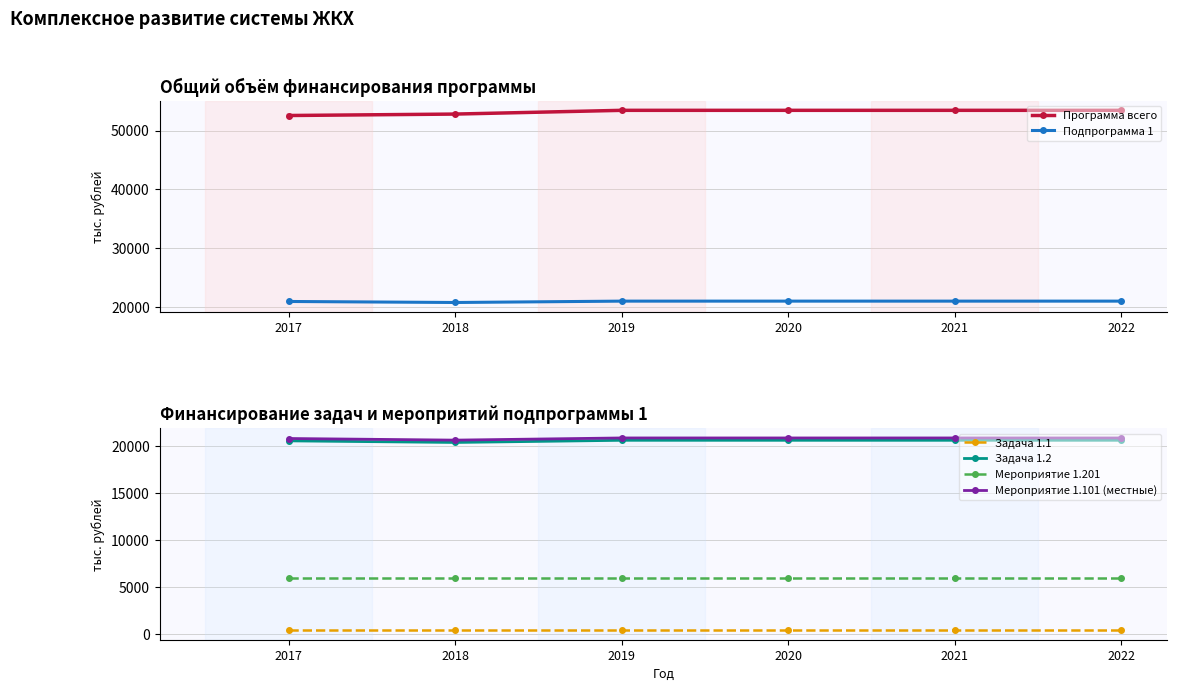

What is the value of the Задача 1.1 point at the 6th from the left?

400.0